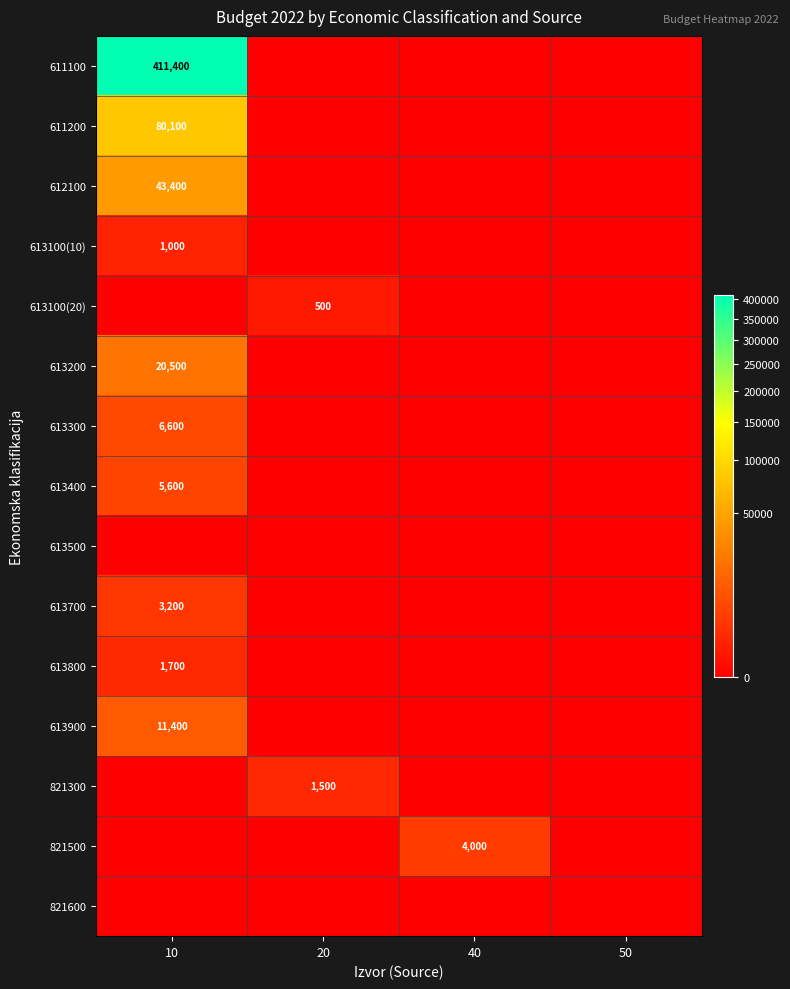

Is it true that 611100 equals 182157 at 20?

False